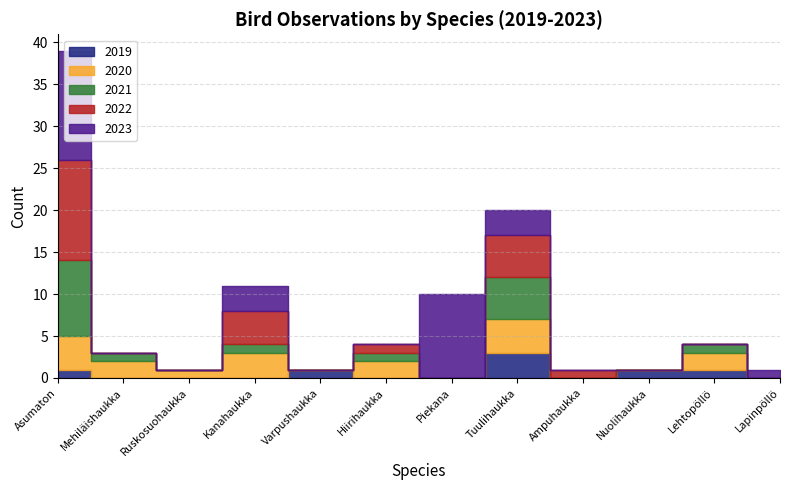

Reading left to right, transcribe all the data shown in this chart.

2019: Asumaton=1	Mehiläishaukka=0	Ruskosuohaukka=0	Kanahaukka=0	Varpushaukka=1	Hiirihaukka=0	Piekana=0	Tuulihaukka=3	Ampuhaukka=0	Nuolihaukka=1	Lehtopöllö=1	Lapinpöllö=0
2020: Asumaton=4	Mehiläishaukka=2	Ruskosuohaukka=1	Kanahaukka=3	Varpushaukka=0	Hiirihaukka=2	Piekana=0	Tuulihaukka=4	Ampuhaukka=0	Nuolihaukka=0	Lehtopöllö=2	Lapinpöllö=0
2021: Asumaton=9	Mehiläishaukka=1	Ruskosuohaukka=0	Kanahaukka=1	Varpushaukka=0	Hiirihaukka=1	Piekana=0	Tuulihaukka=5	Ampuhaukka=0	Nuolihaukka=0	Lehtopöllö=1	Lapinpöllö=0
2022: Asumaton=12	Mehiläishaukka=0	Ruskosuohaukka=0	Kanahaukka=4	Varpushaukka=0	Hiirihaukka=1	Piekana=0	Tuulihaukka=5	Ampuhaukka=1	Nuolihaukka=0	Lehtopöllö=0	Lapinpöllö=0
2023: Asumaton=13	Mehiläishaukka=0	Ruskosuohaukka=0	Kanahaukka=3	Varpushaukka=0	Hiirihaukka=0	Piekana=10	Tuulihaukka=3	Ampuhaukka=0	Nuolihaukka=0	Lehtopöllö=0	Lapinpöllö=1